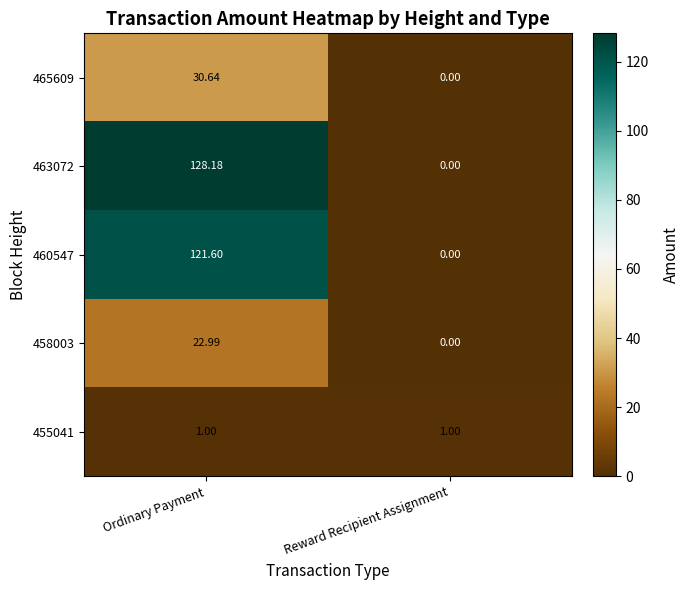

What is the total value across all series at Reward Recipient Assignment?

1.0